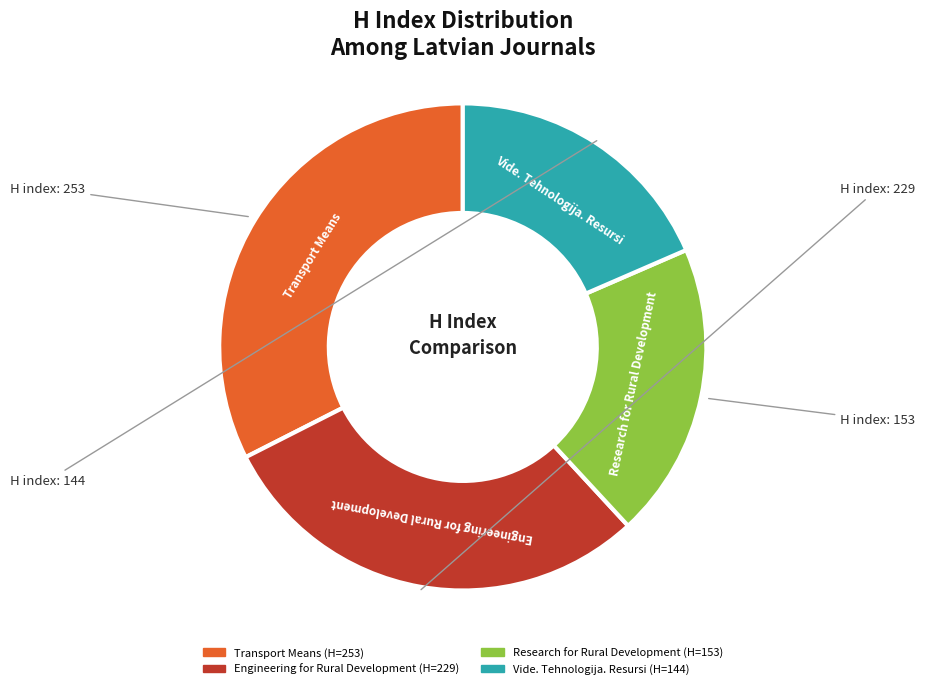

Which category has the biggest portion of the pie?

Transport Means